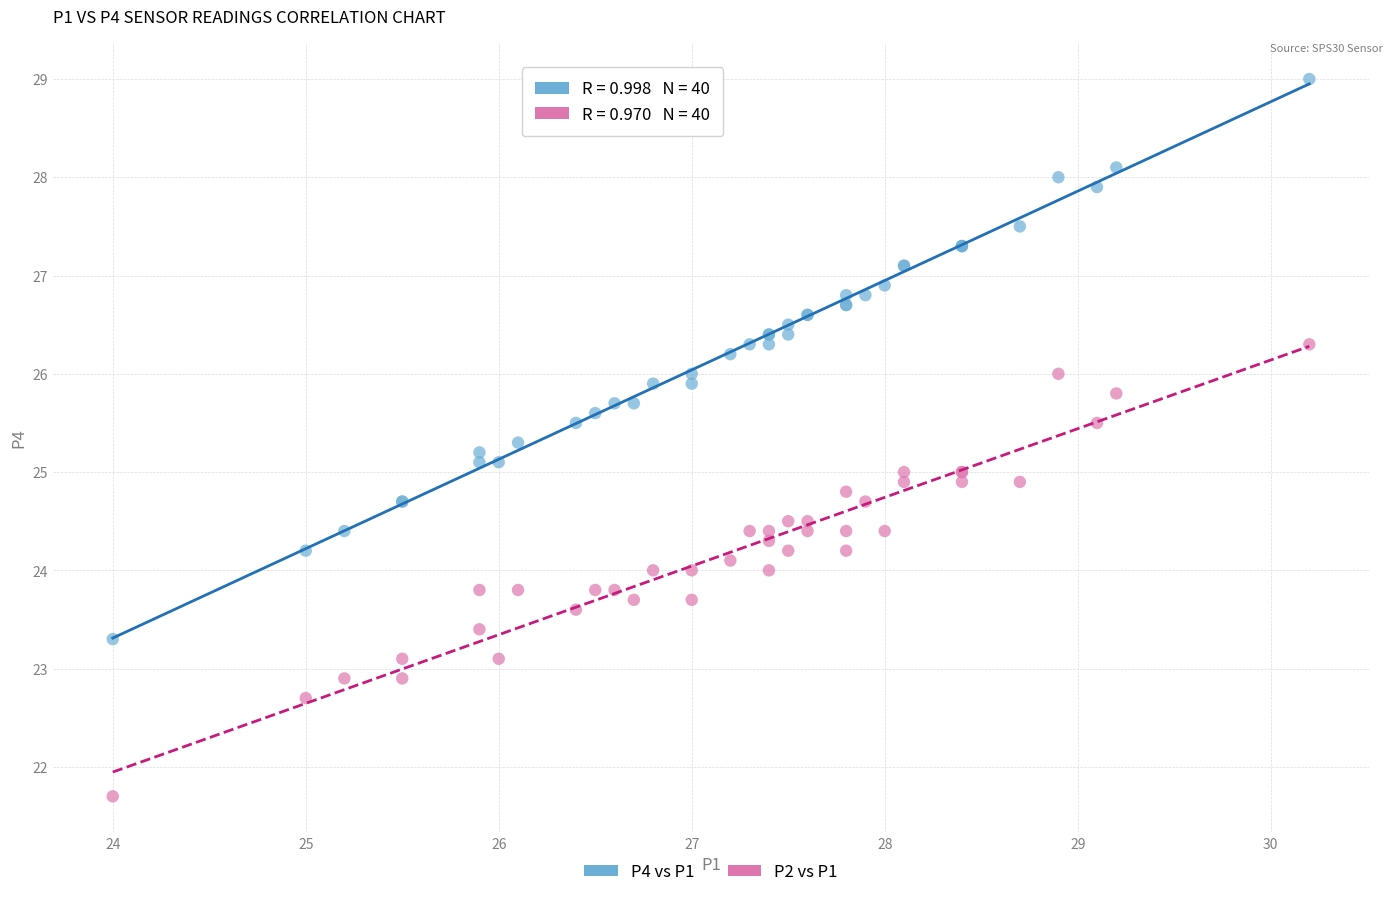

Which series has the largest Y range (max minus min)?

P4 vs P1